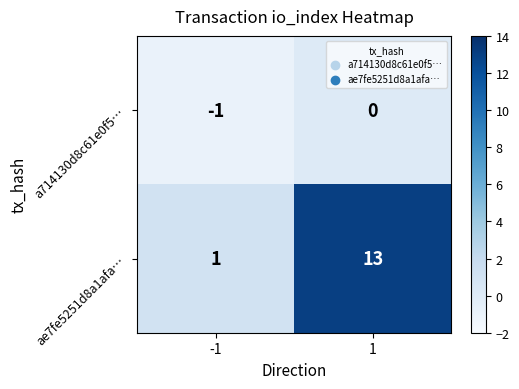

What is the total value across all series at 1?

13